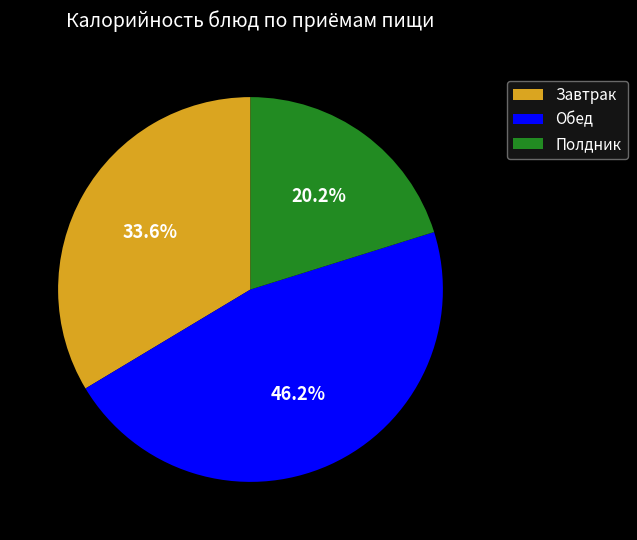

To the nearest percent, what portion does Обед represent?

46%